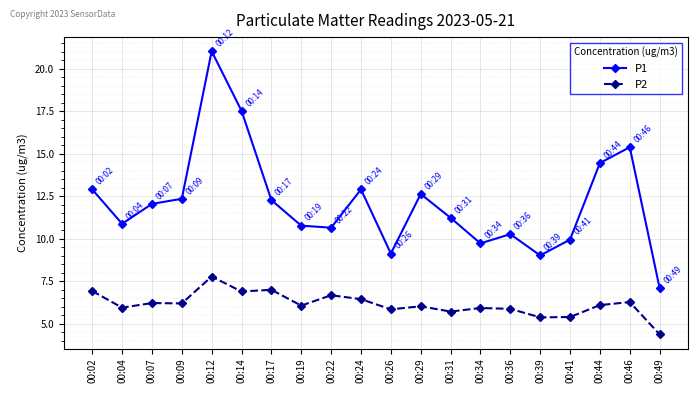

How many categories are shown in the chart?

20